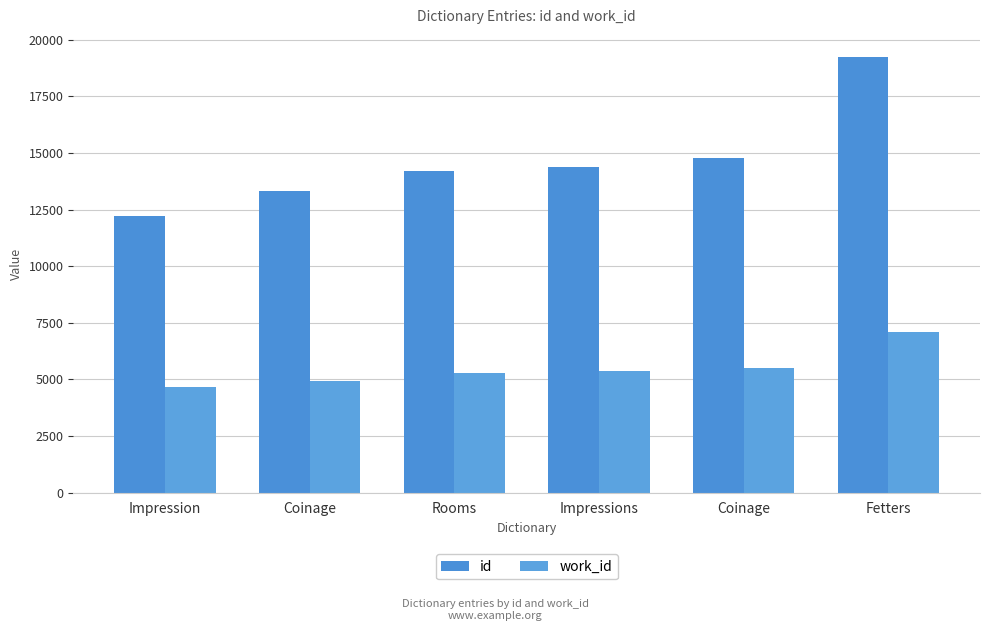

What are all the series names shown in the legend?

id, work_id